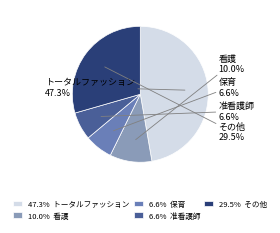

Do 6.6% 准看護師 and 29.5% その他 together represent more than half of the pie?

No